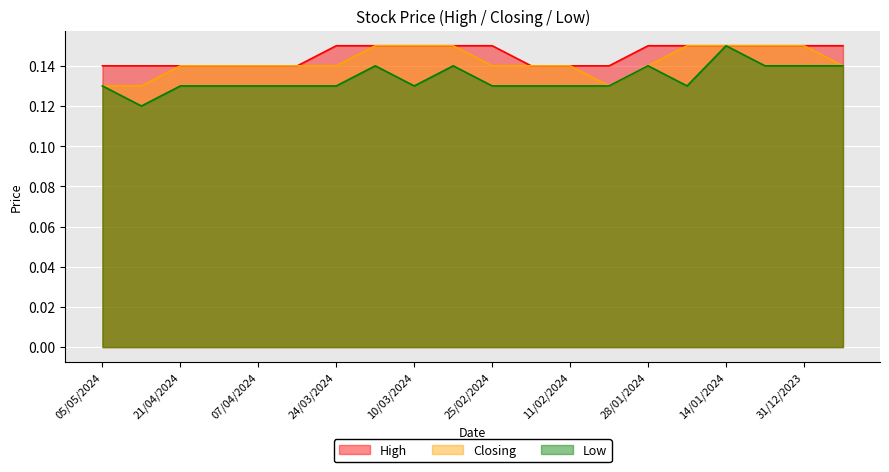

What is the sum of the High values at 24/03/2024 and 31/12/2023?

0.3